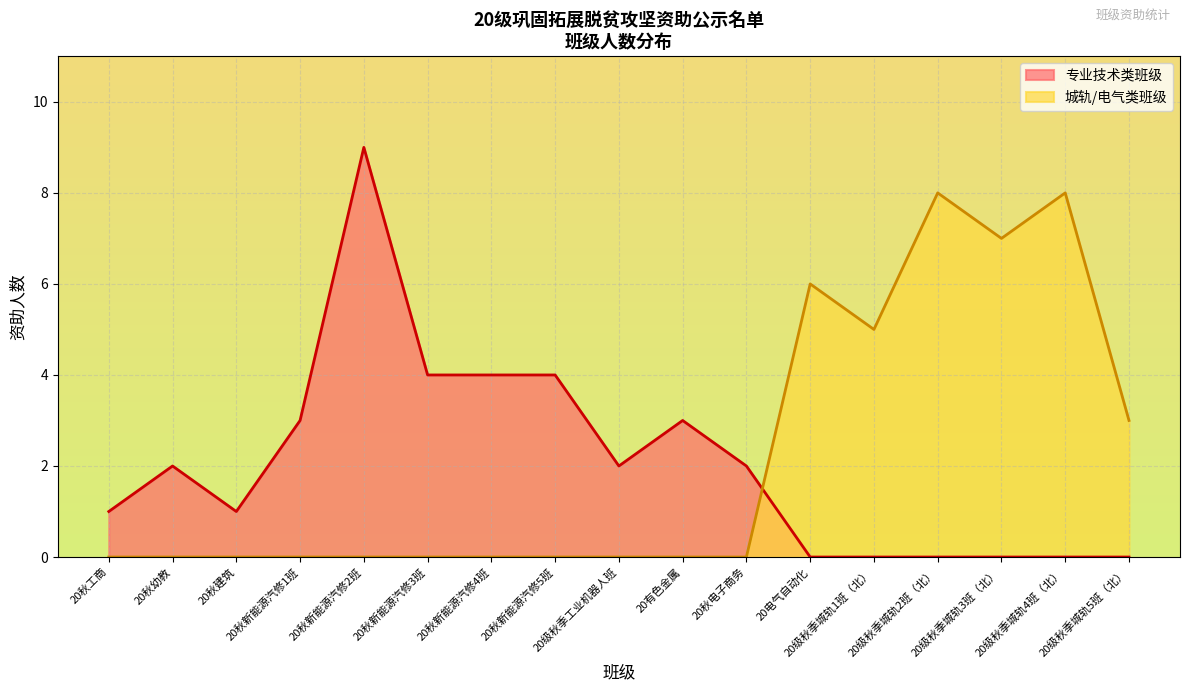

What are all the series names shown in the legend?

专业技术类班级, 城轨/电气类班级